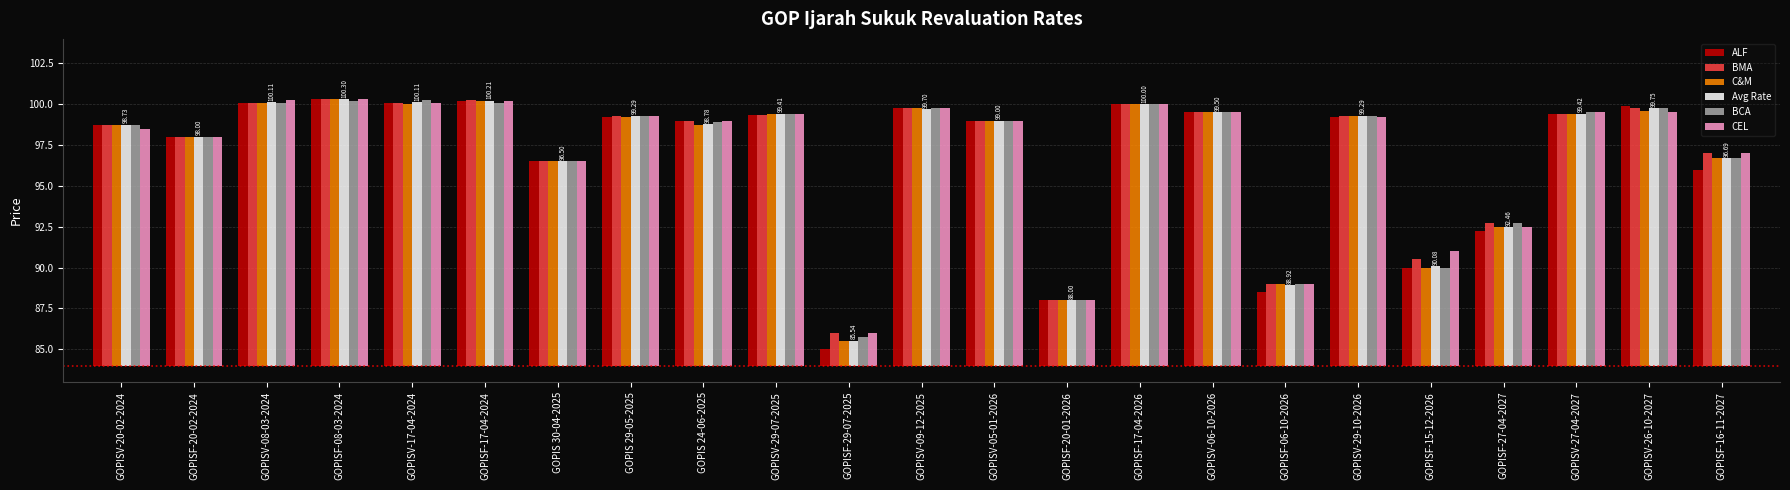

Does the chart contain any negative values?

No